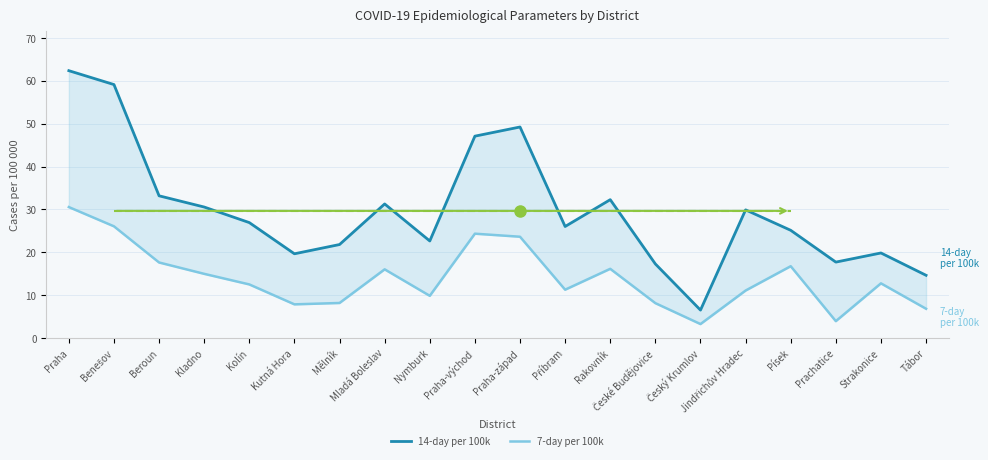

List the series in order of their overall mean, lowest first.

7-day per 100k, 14-day per 100k